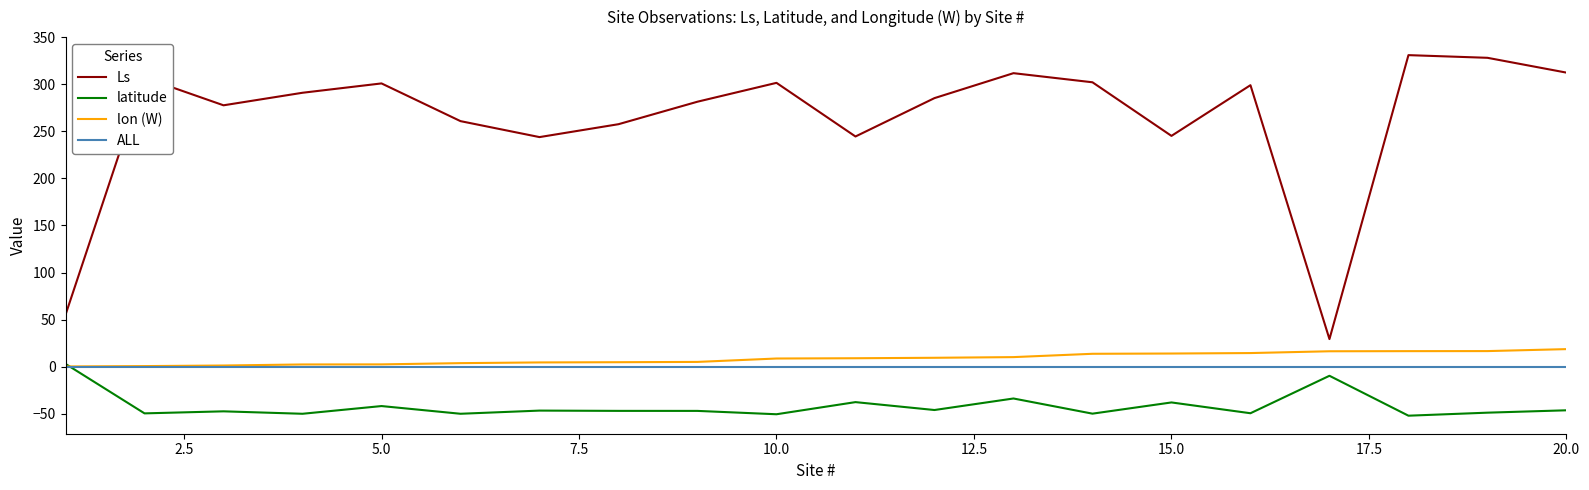

True or false: lon (W) and Ls intersect in this chart.

False